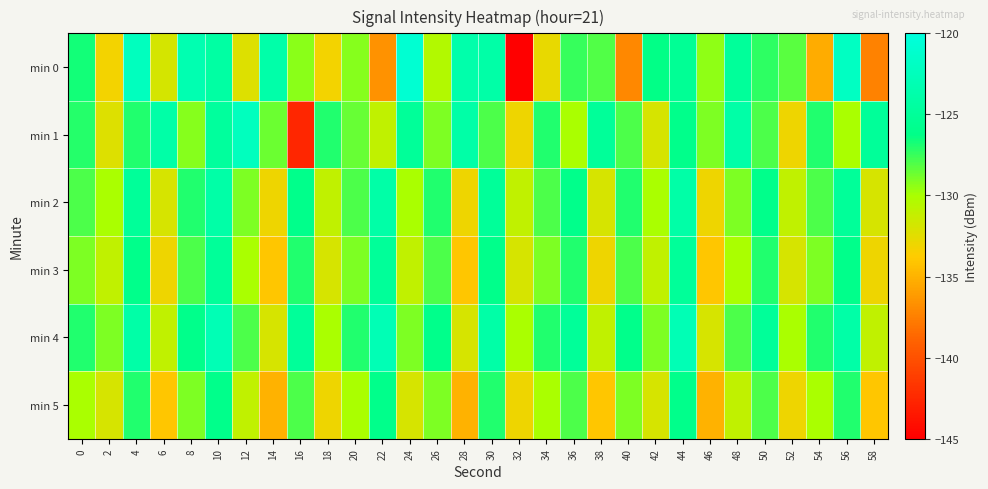

Reading left to right, list all the values displayed in this chart.

min 0: 0=-126.7	2=-133.3	4=-122.3	6=-131.8	8=-123.2	10=-124.2	12=-132.3	14=-123.9	16=-129.4	18=-133.3	20=-129.2	22=-136.6	24=-120.8	26=-130.4	28=-123.7	30=-124.0	32=-145.0	34=-132.8	36=-127.5	38=-128.1	40=-137.0	42=-126.3	44=-125.3	46=-129.4	48=-125.0	50=-127.3	52=-128.2	54=-135.3	56=-122.0	58=-137.4
min 1: 0=-127.1	2=-132.3	4=-127.0	6=-124.0	8=-129.3	10=-124.7	12=-122.3	14=-128.6	16=-142.6	18=-127.0	20=-128.5	22=-131.0	24=-125.0	26=-129.0	28=-124.0	30=-128.0	32=-133.0	34=-127.0	36=-130.0	38=-125.0	40=-128.0	42=-132.0	44=-126.0	46=-129.0	48=-124.0	50=-128.0	52=-133.0	54=-127.0	56=-130.0	58=-125.0
min 2: 0=-128.0	2=-130.0	4=-125.0	6=-132.0	8=-127.0	10=-124.0	12=-129.0	14=-133.0	16=-126.0	18=-131.0	20=-128.0	22=-124.0	24=-130.0	26=-127.0	28=-133.0	30=-125.0	32=-131.0	34=-128.0	36=-126.0	38=-132.0	40=-127.0	42=-130.0	44=-124.0	46=-133.0	48=-129.0	50=-126.0	52=-131.0	54=-128.0	56=-125.0	58=-132.0
min 3: 0=-129.0	2=-131.0	4=-126.0	6=-133.0	8=-128.0	10=-125.0	12=-130.0	14=-134.0	16=-127.0	18=-132.0	20=-129.0	22=-125.0	24=-131.0	26=-128.0	28=-134.0	30=-126.0	32=-132.0	34=-129.0	36=-127.0	38=-133.0	40=-128.0	42=-131.0	44=-125.0	46=-134.0	48=-130.0	50=-127.0	52=-132.0	54=-129.0	56=-126.0	58=-133.0
min 4: 0=-127.0	2=-129.0	4=-124.0	6=-131.0	8=-126.0	10=-123.0	12=-128.0	14=-132.0	16=-125.0	18=-130.0	20=-127.0	22=-123.0	24=-129.0	26=-126.0	28=-132.0	30=-124.0	32=-130.0	34=-127.0	36=-125.0	38=-131.0	40=-126.0	42=-129.0	44=-123.0	46=-132.0	48=-128.0	50=-125.0	52=-130.0	54=-127.0	56=-124.0	58=-131.0
min 5: 0=-130.0	2=-132.0	4=-127.0	6=-134.0	8=-129.0	10=-126.0	12=-131.0	14=-135.0	16=-128.0	18=-133.0	20=-130.0	22=-126.0	24=-132.0	26=-129.0	28=-135.0	30=-127.0	32=-133.0	34=-130.0	36=-128.0	38=-134.0	40=-129.0	42=-132.0	44=-126.0	46=-135.0	48=-131.0	50=-128.0	52=-133.0	54=-130.0	56=-127.0	58=-134.0